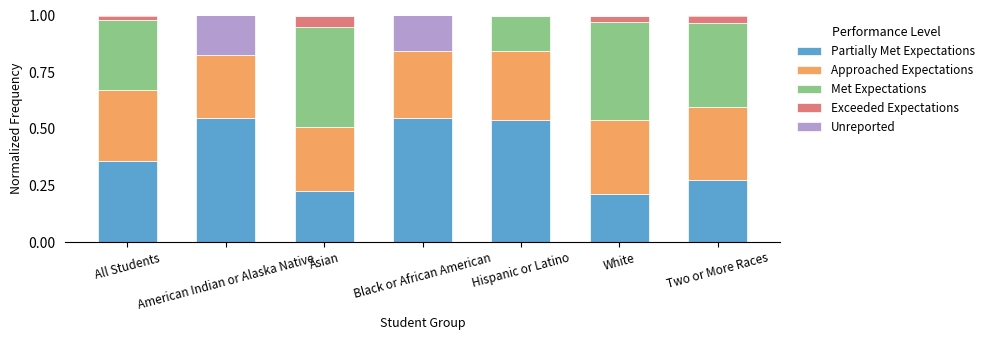

How many distinct data groups are displayed?

5